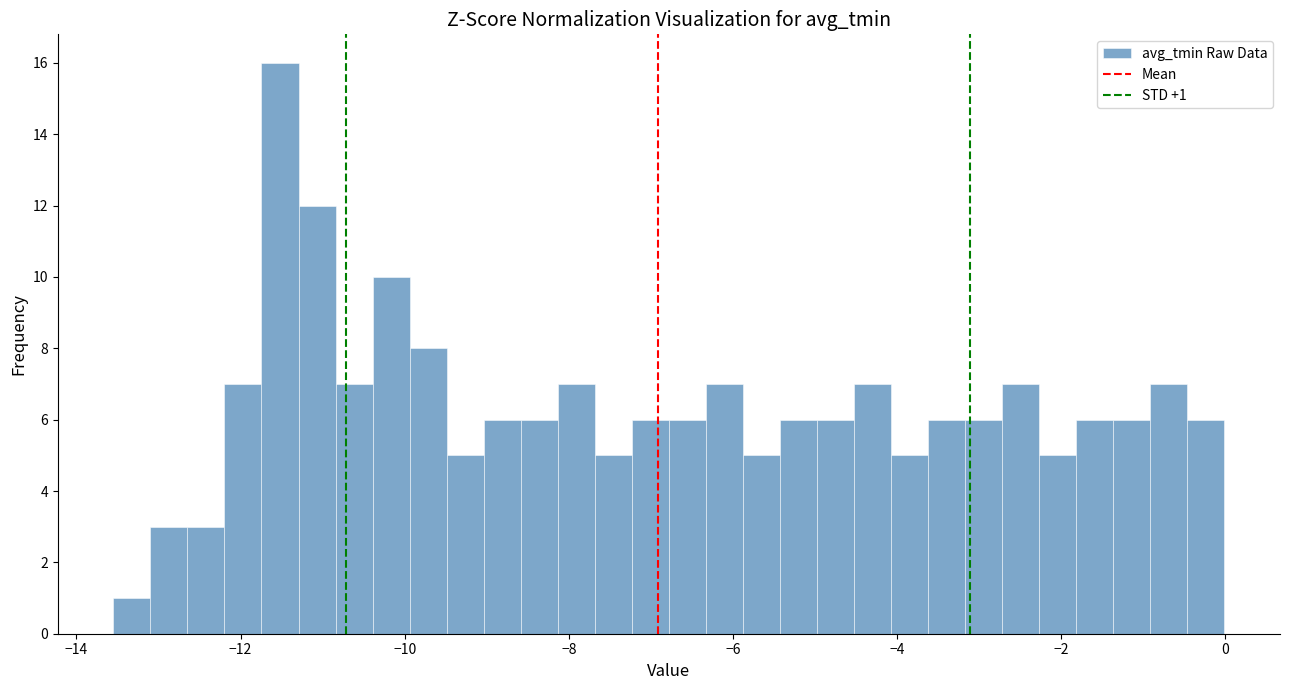

Read against the x-axis, roughly where is the centre of the tallest bar?

-11.6